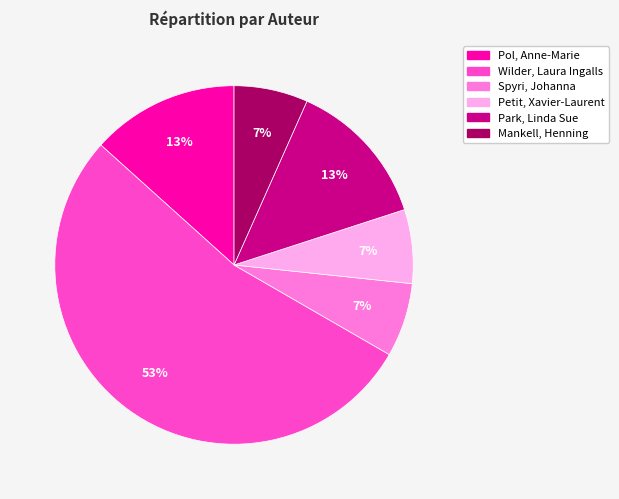

Is there any slice that represents more than half of the pie?

Yes